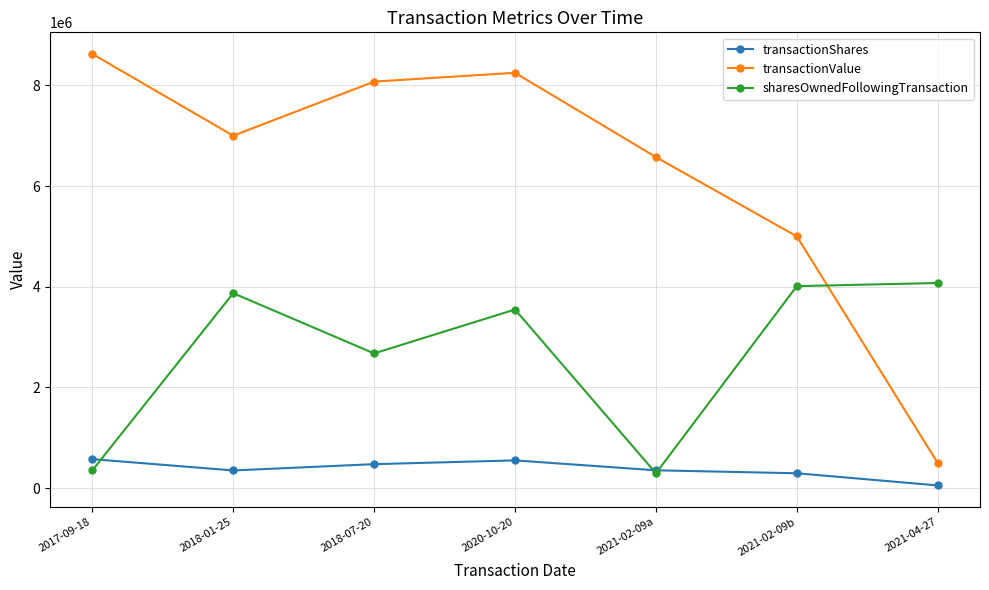

What is the difference between the maximum and second lowest values in the sharesOwnedFollowingTransaction series?

3724516